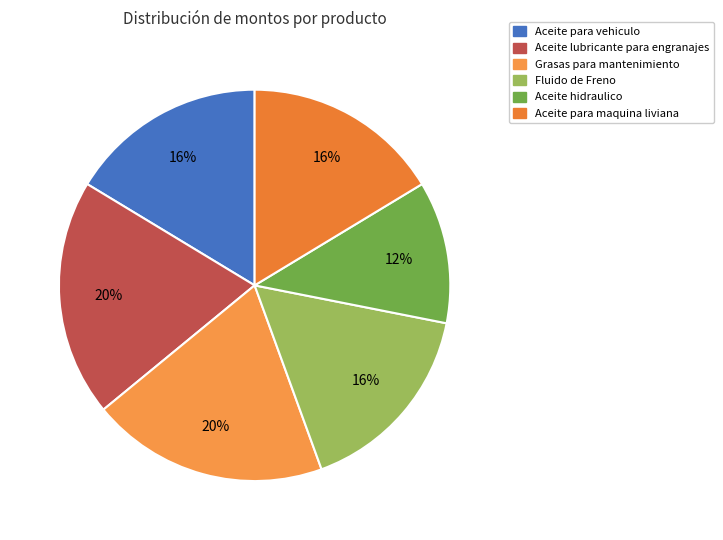

Count the number of slices in the pie.

6